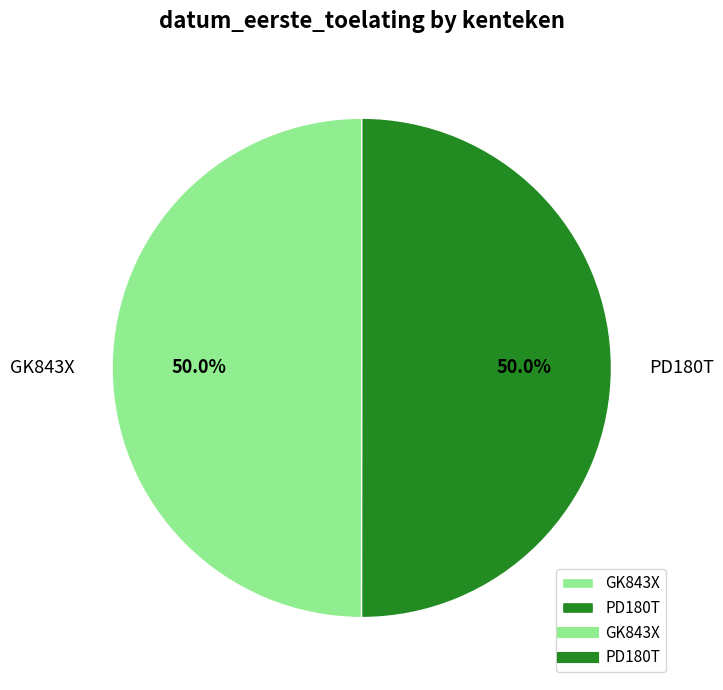

How many slices are in this pie chart?

2